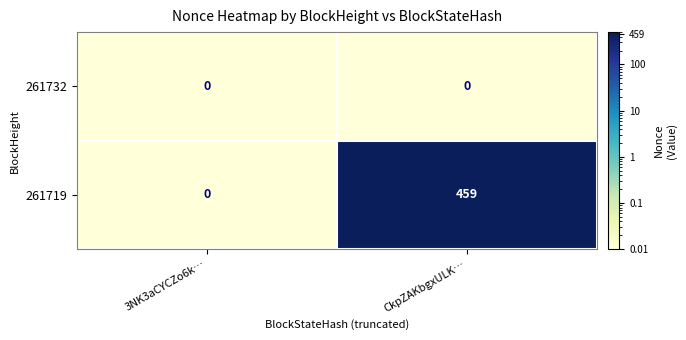

How many distinct data groups are displayed?

2